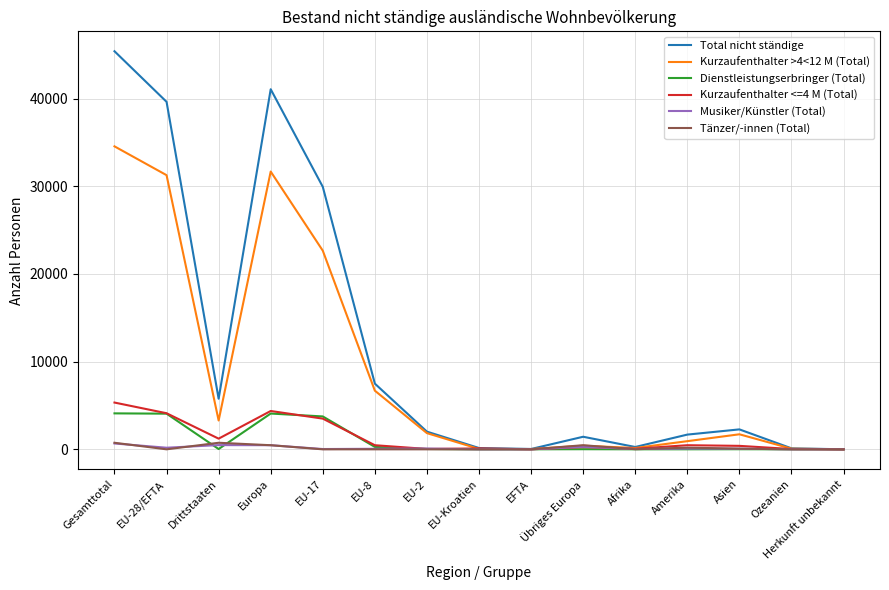

The value of Total nicht ständige at Drittstaaten is 2481. True or false?

False